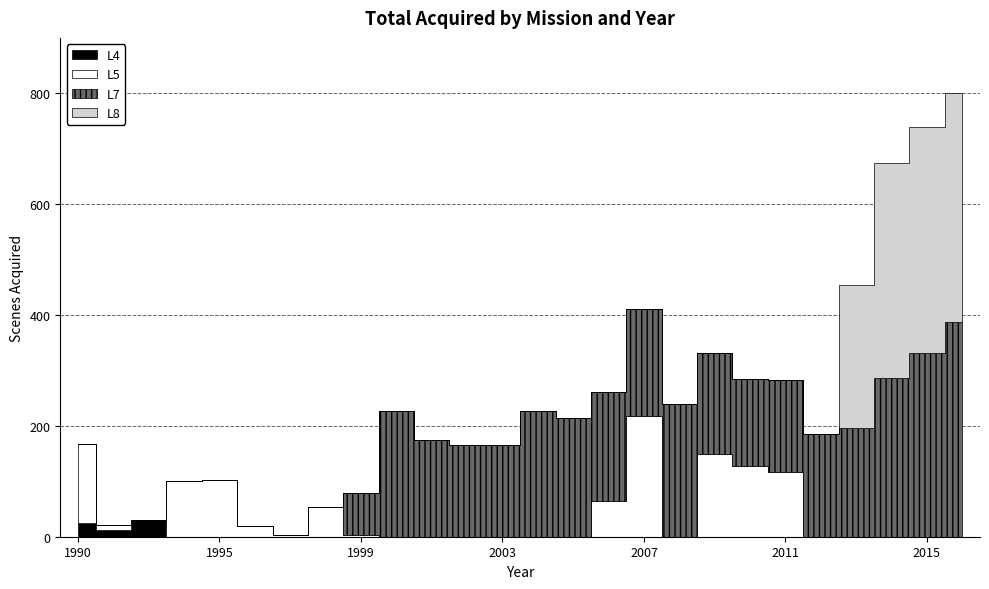

Is it true that L4 equals -10 at 2002?

False